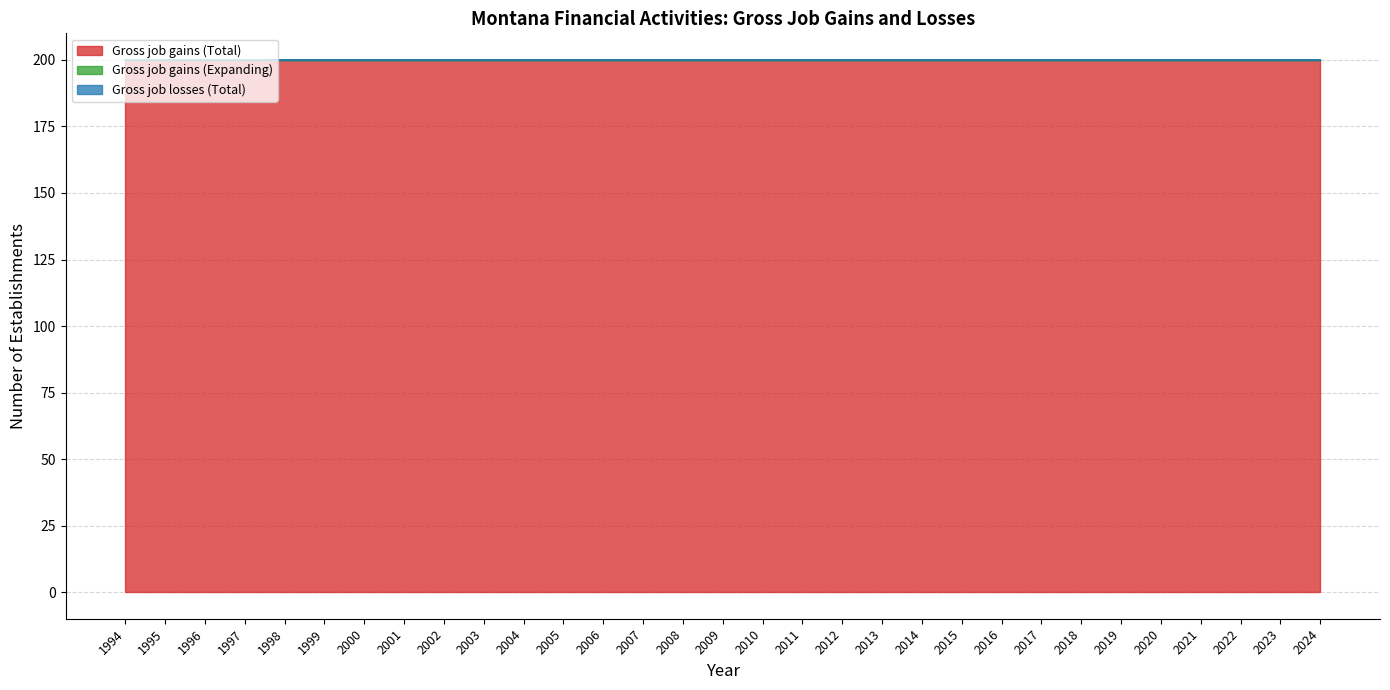

At which label is Gross job losses (Total) closest to 0?

1994